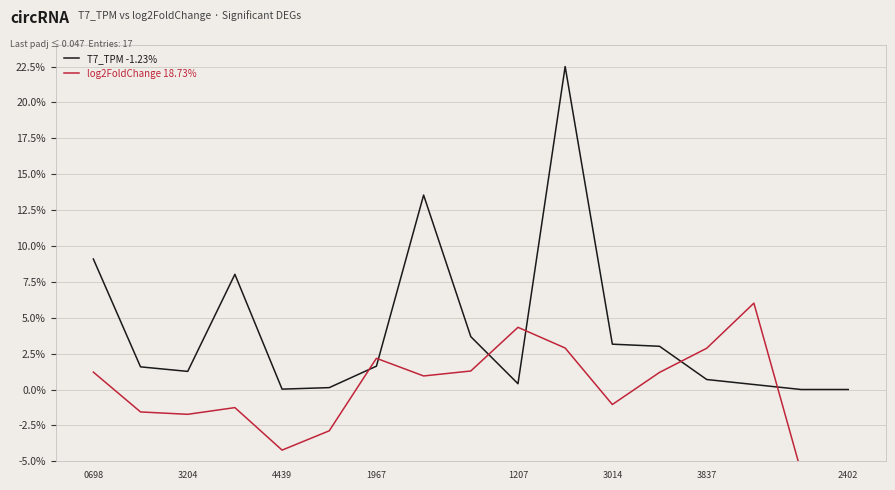

How many values in the T7_TPM -1.23% series exceed 1?

10